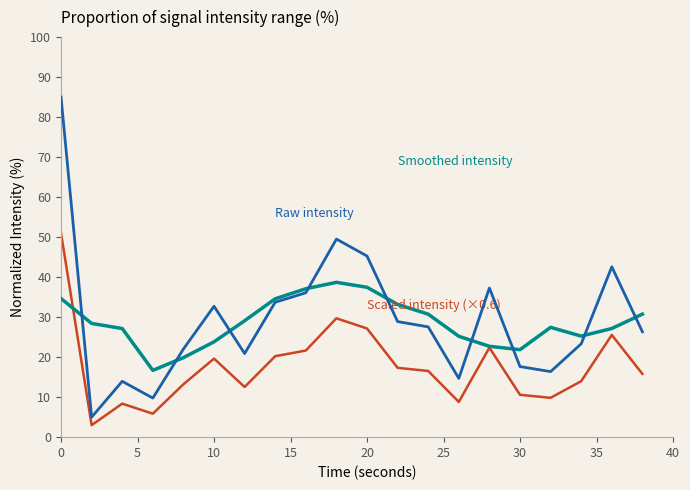

What is the smallest value displayed?

3.0